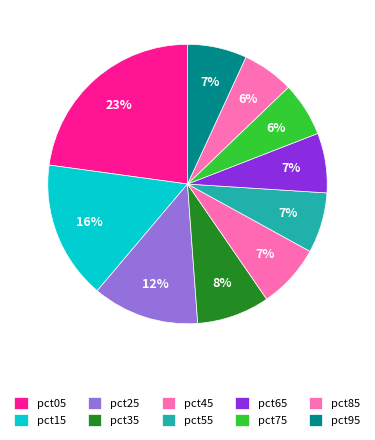

How much of the chart is everything except pct25?

87.7%